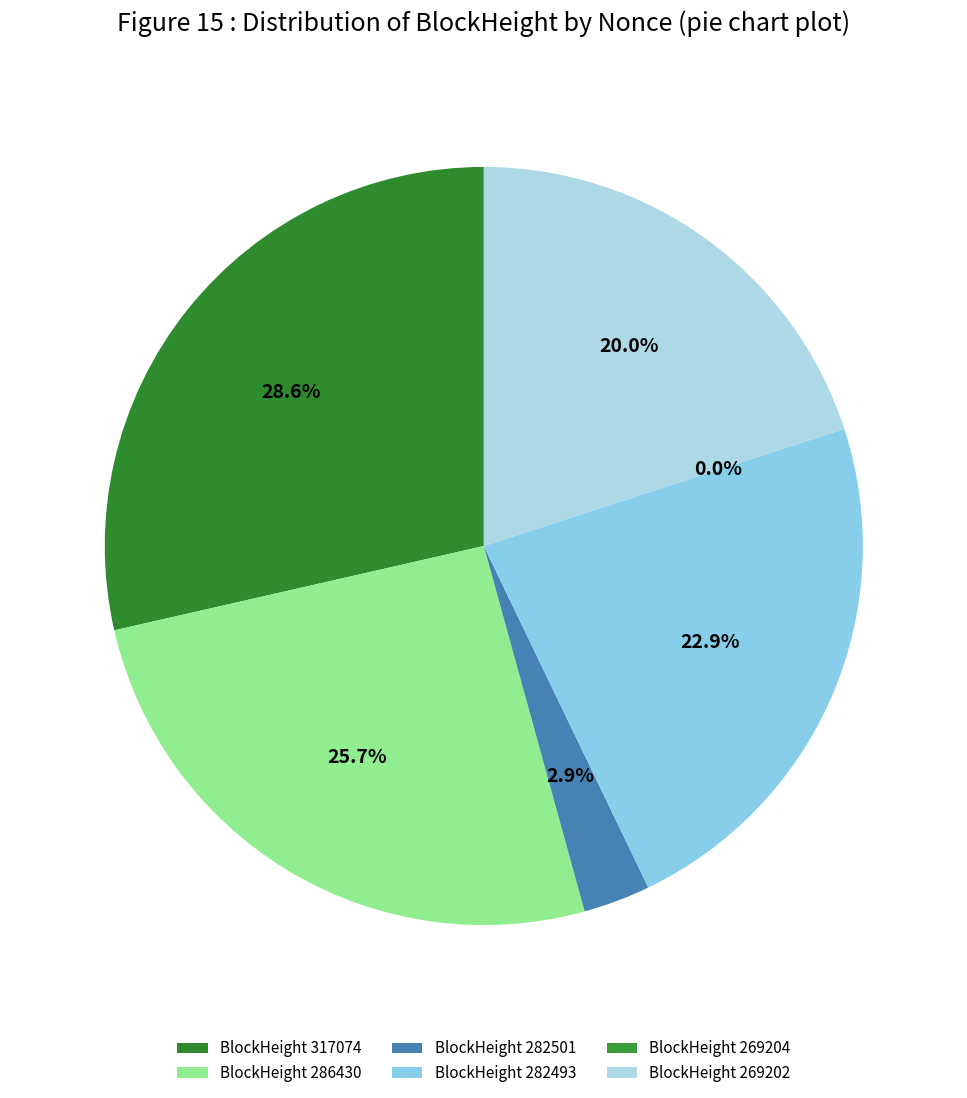

Which has a higher value, 286430 or 269202?

286430